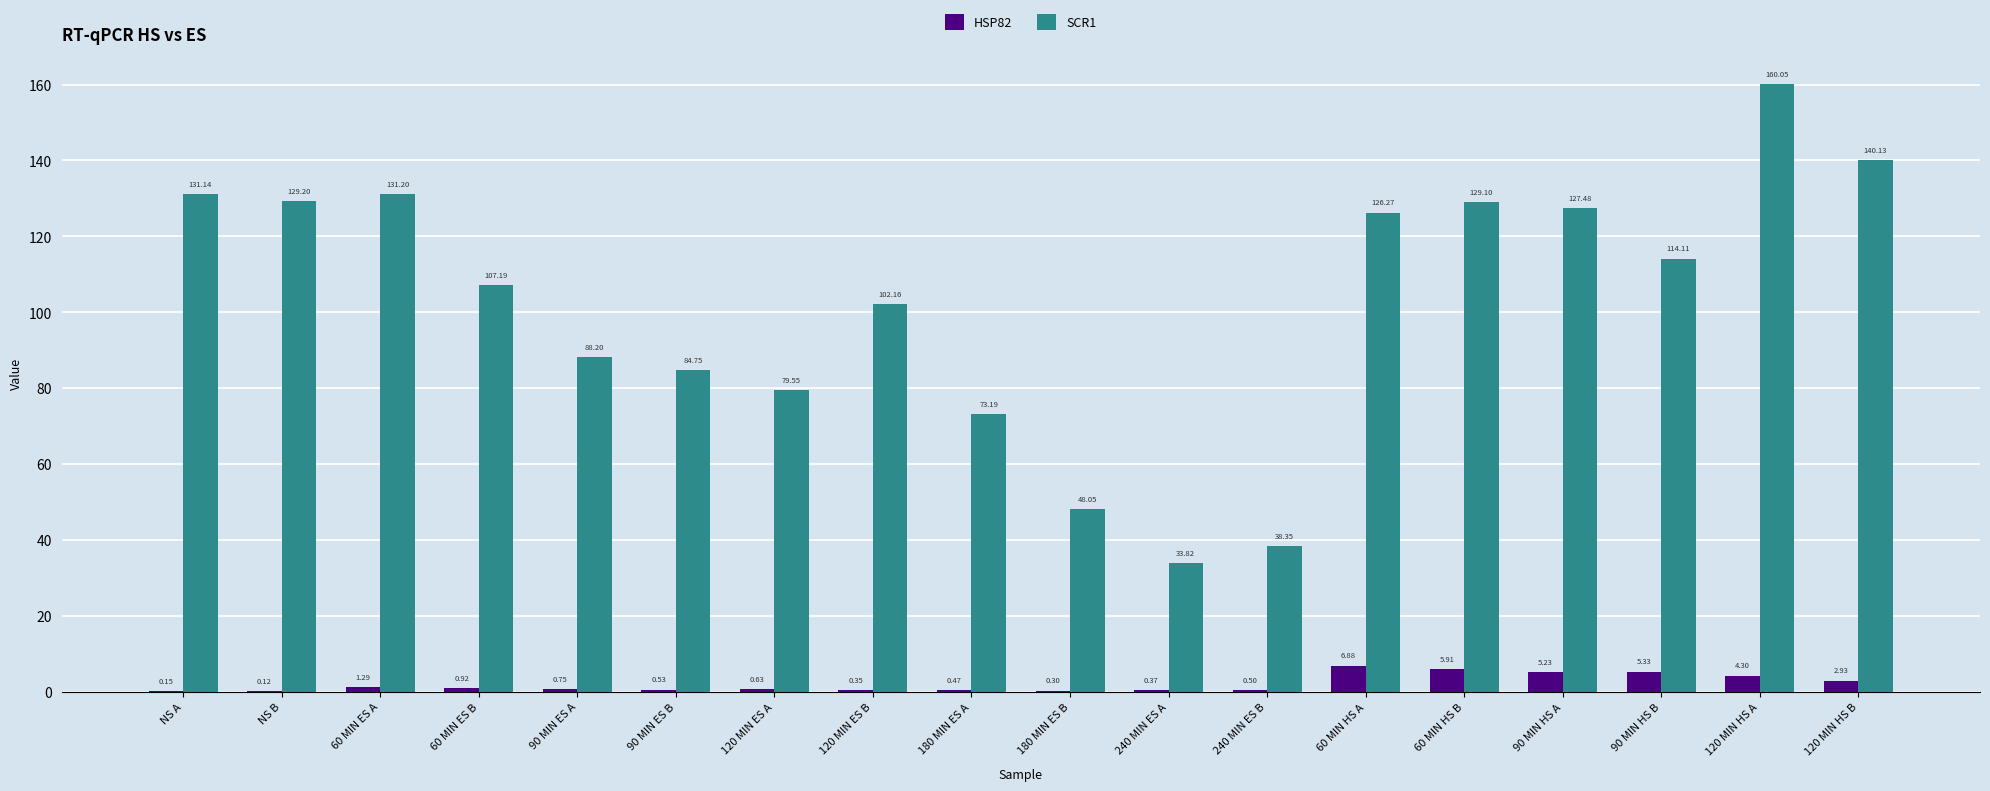

What is the sum of all SCR1 values?

1843.9